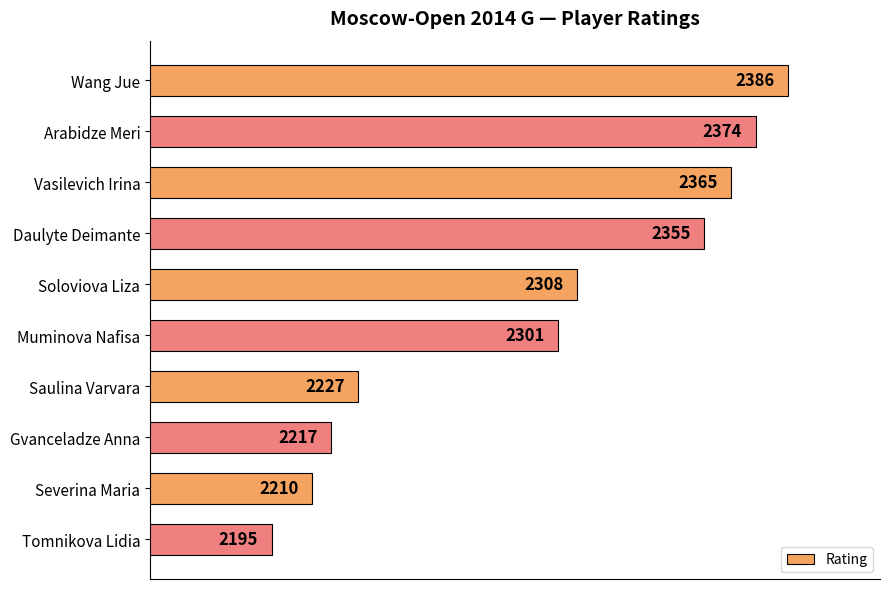

The chart shows a value of 3195 at Saulina Varvara. True or false?

False